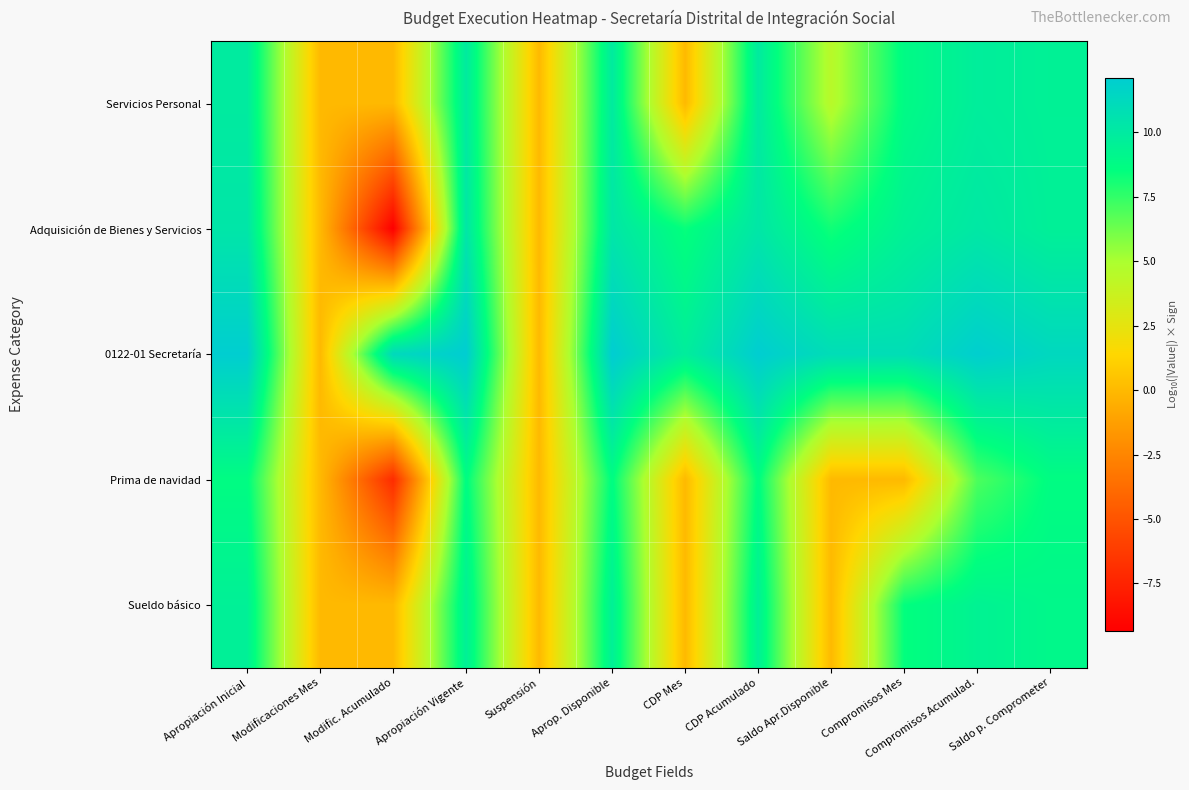

How many series are shown in this chart?

5